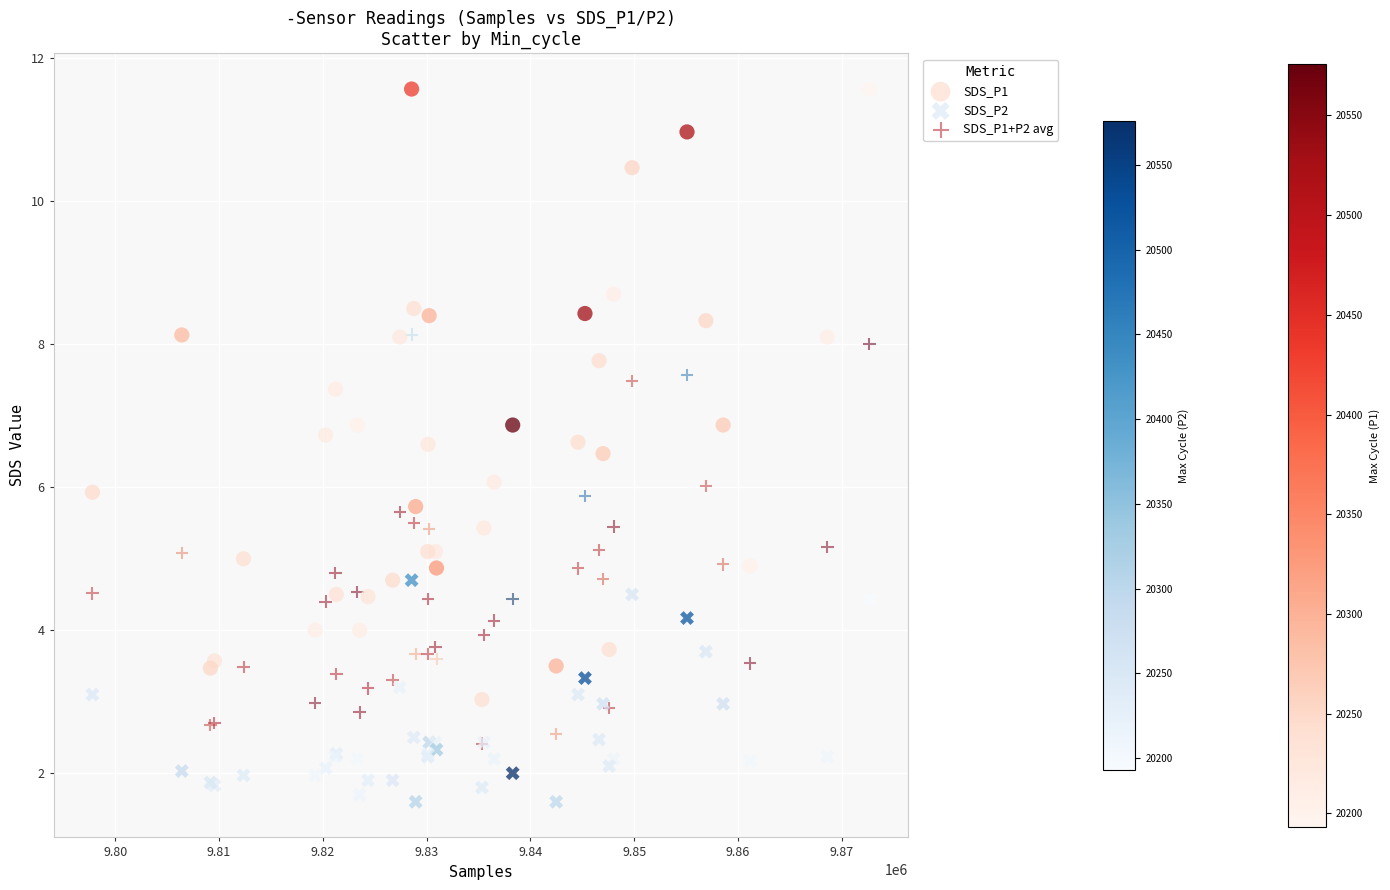

Which series reaches the minimum Y coordinate?

SDS_P2